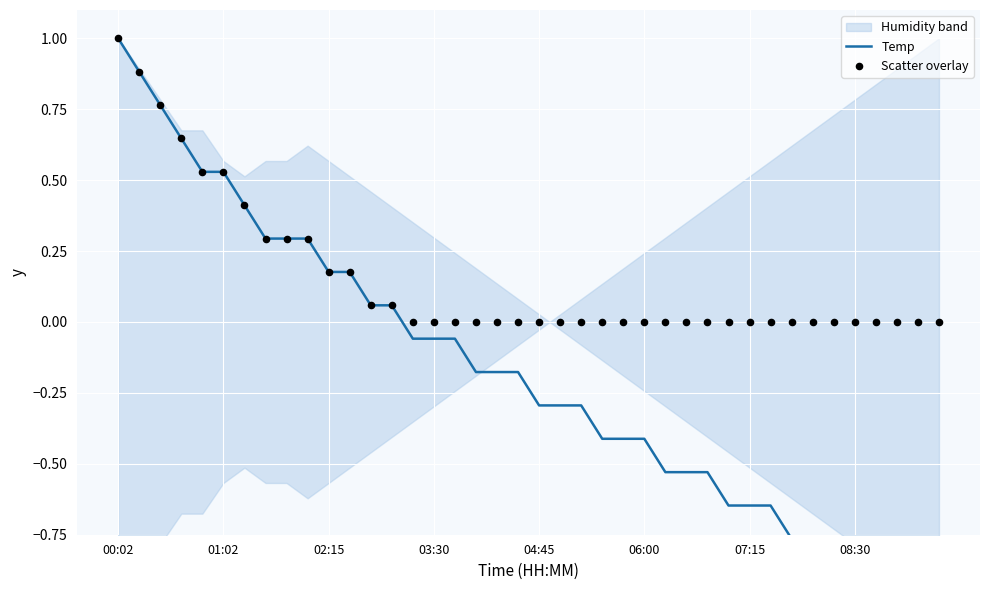

What is the total value across all series at 23?

-0.4